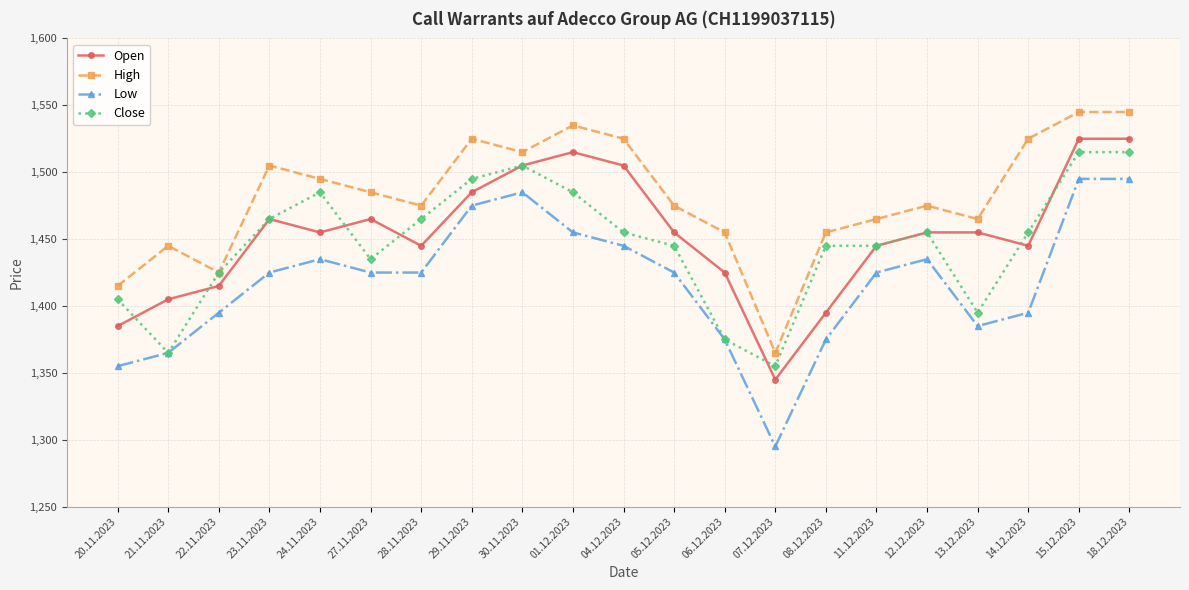

List the series in order of their peak value, highest first.

High, Open, Close, Low